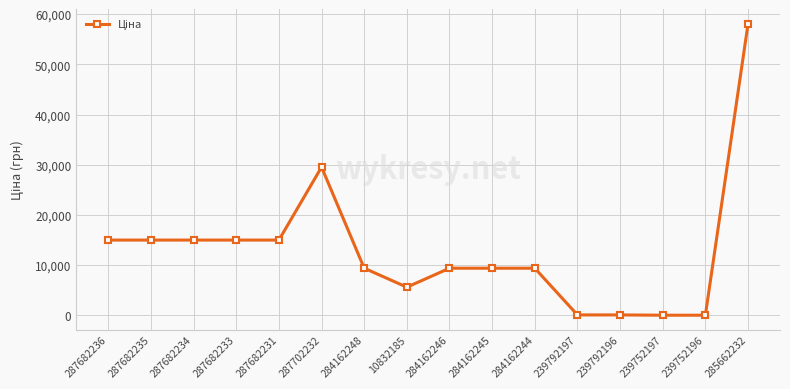

What is the ratio of the value at 287682233 to the value at 10832185?

2.7